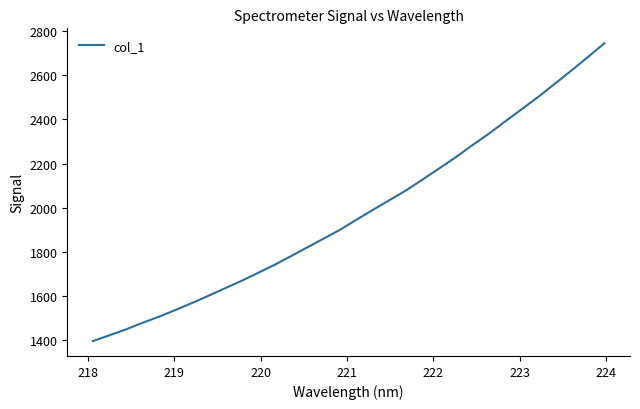

What is the greatest value displayed?

2744.5